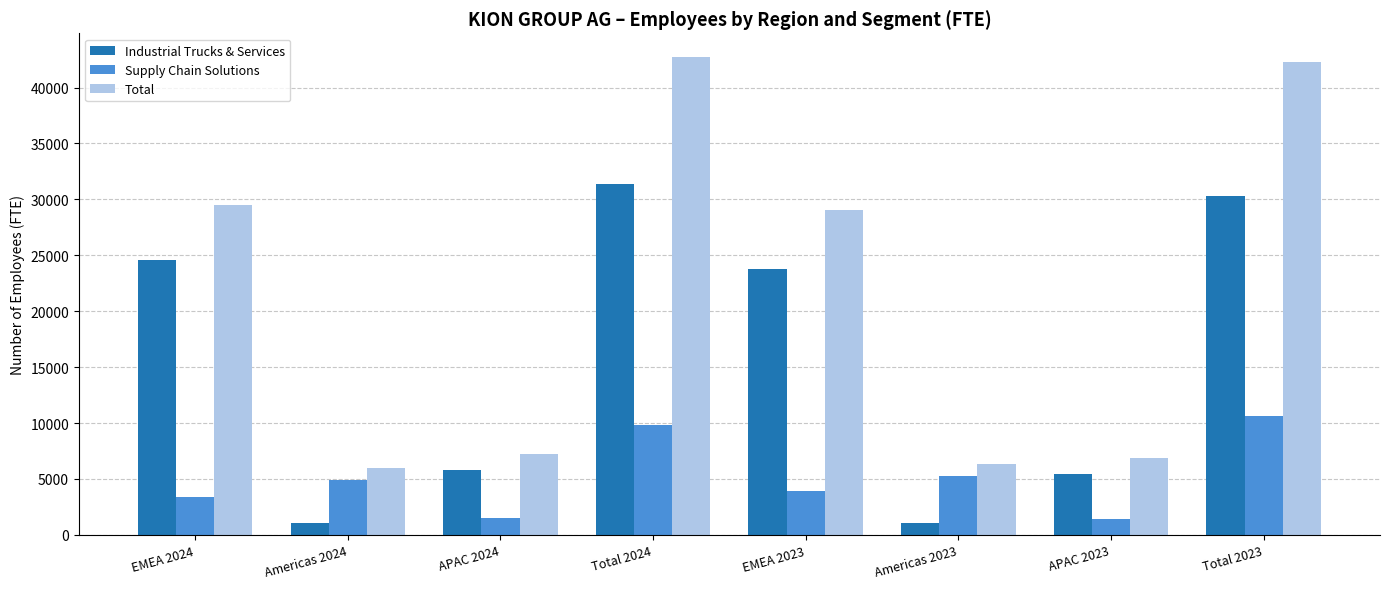

What is the maximum value for Total?

42719